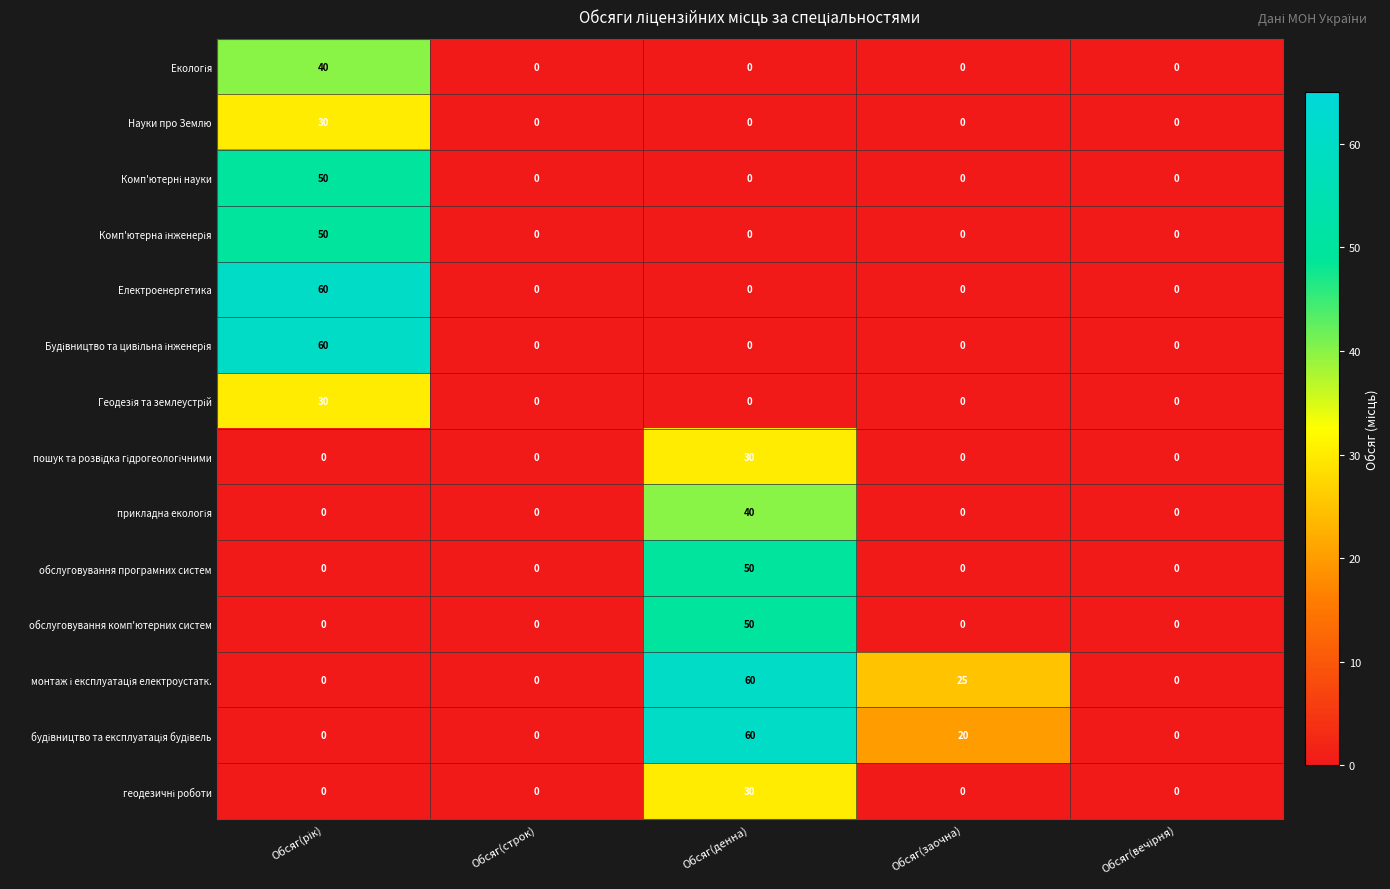

At how many categories does at least one series exceed 5?

3